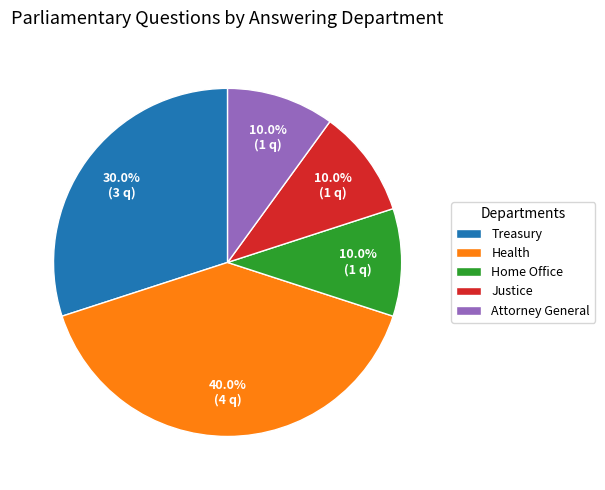

Is there a majority slice in this chart?

No